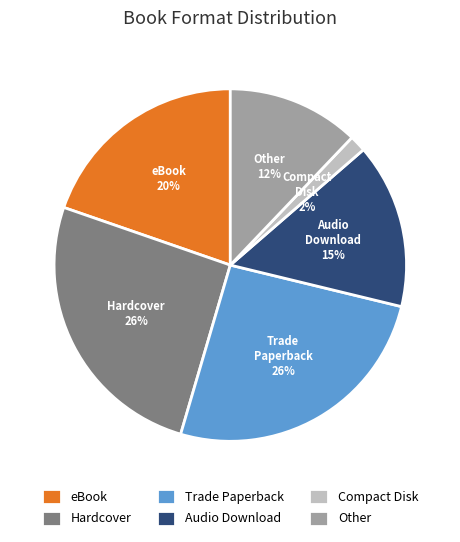

The Hardcover slice represents 19% of the pie. True or false?

False